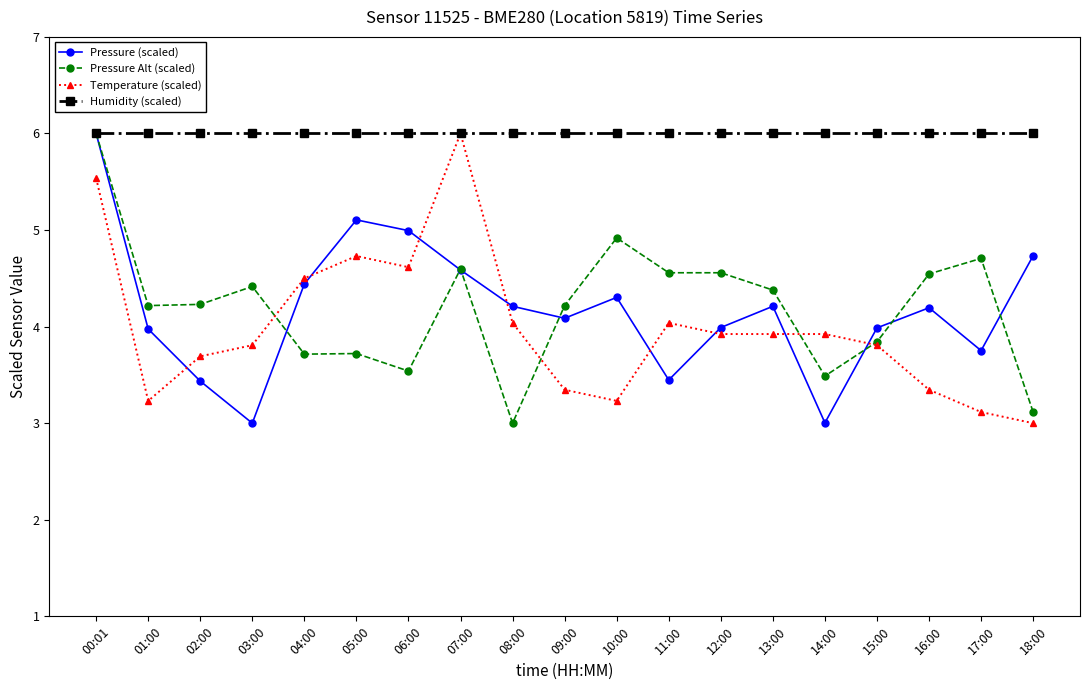

Is it true that Humidity (scaled) equals 6.0 at 06:00?

True